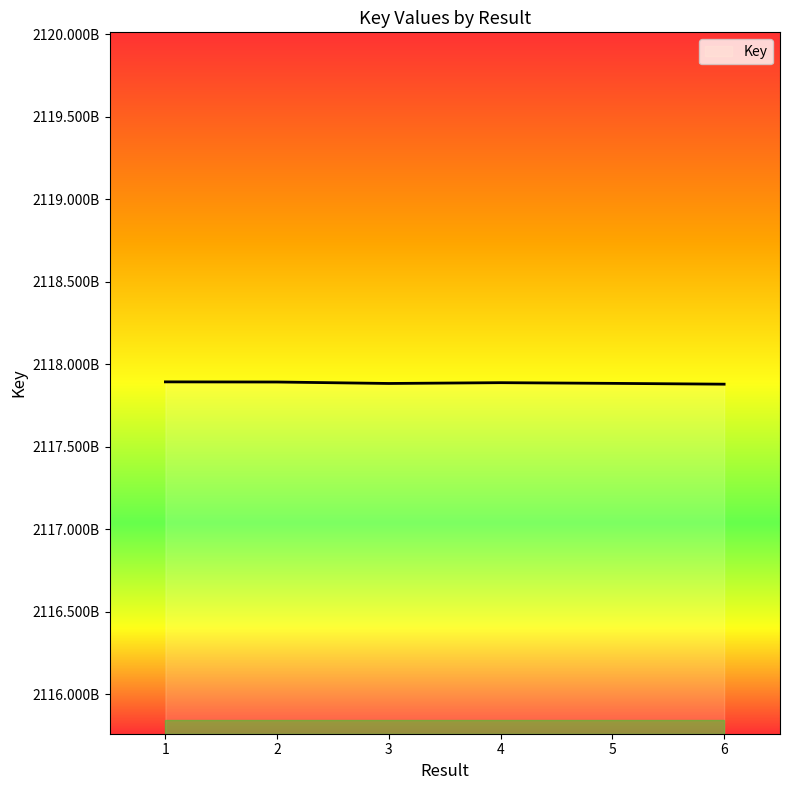

What is the value of the 2nd point from the left?

2117892150